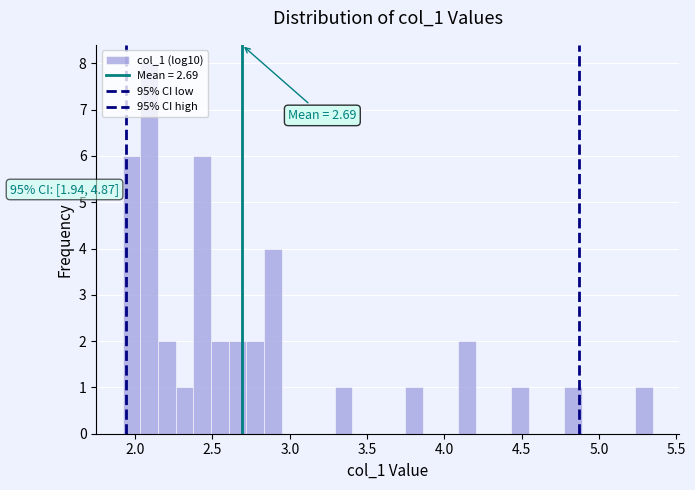

Read against the x-axis, roughly where is the centre of the tallest bar?

2.10